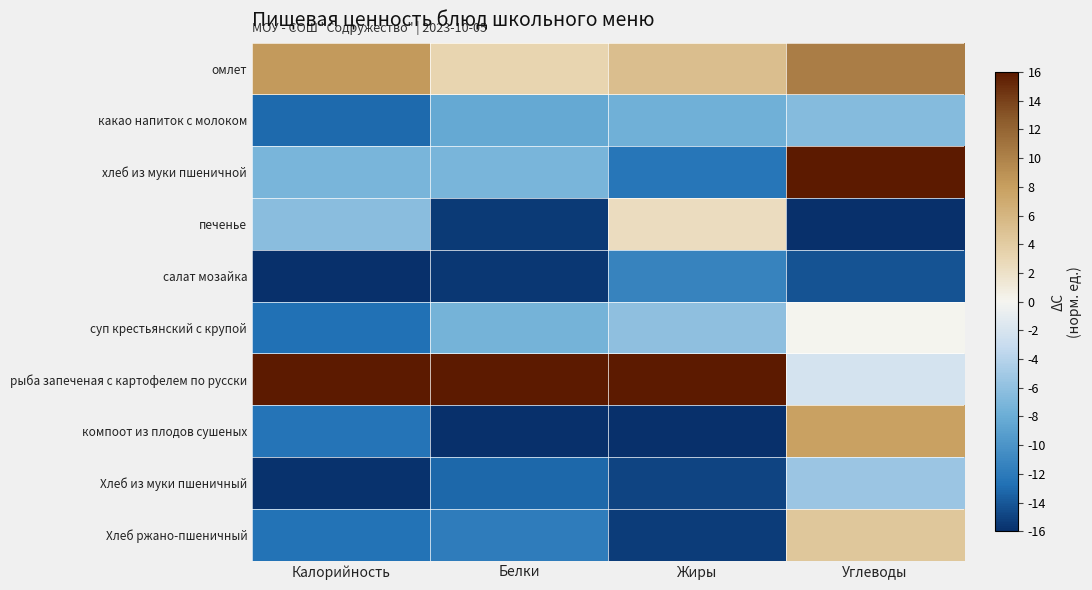

Reading left to right, what are all the values shown in this chart?

омлет: Калорийность=8.3	Белки=3.2	Жиры=5.2	Углеводы=10.3
какао напиток с молоком: Калорийность=-13.0	Белки=-8.3	Жиры=-7.6	Углеводы=-6.6
хлеб из муки пшеничной: Калорийность=-7.1	Белки=-7.2	Жиры=-12.3	Углеводы=16.0
печенье: Калорийность=-6.3	Белки=-15.4	Жиры=2.5	Углеводы=-16.0
салат мозайка: Калорийность=-16.0	Белки=-15.6	Жиры=-11.3	Углеводы=-14.2
суп крестьянский с крупой: Калорийность=-12.7	Белки=-7.4	Жиры=-6.1	Углеводы=0.1
рыба запеченая с картофелем по русски: Калорийность=16.0	Белки=16.0	Жиры=16.0	Углеводы=-2.1
компоот из плодов сушеных: Калорийность=-12.5	Белки=-16.0	Жиры=-16.0	Углеводы=7.8
Хлеб из муки пшеничный: Калорийность=-15.9	Белки=-13.2	Жиры=-15.0	Углеводы=-5.4
Хлеб ржано-пшеничный: Калорийность=-12.6	Белки=-11.8	Жиры=-15.3	Углеводы=4.5